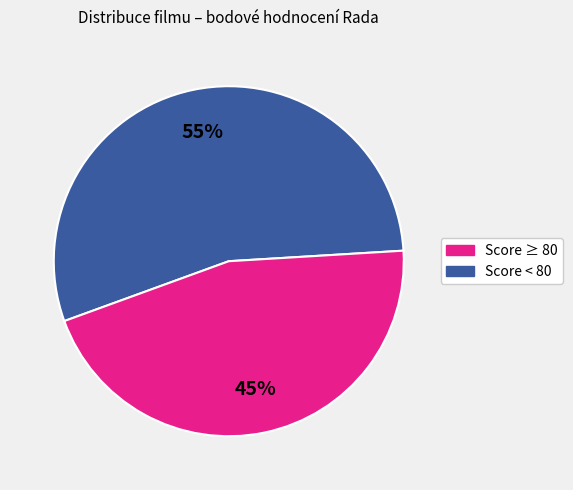

Count the number of slices in the pie.

2